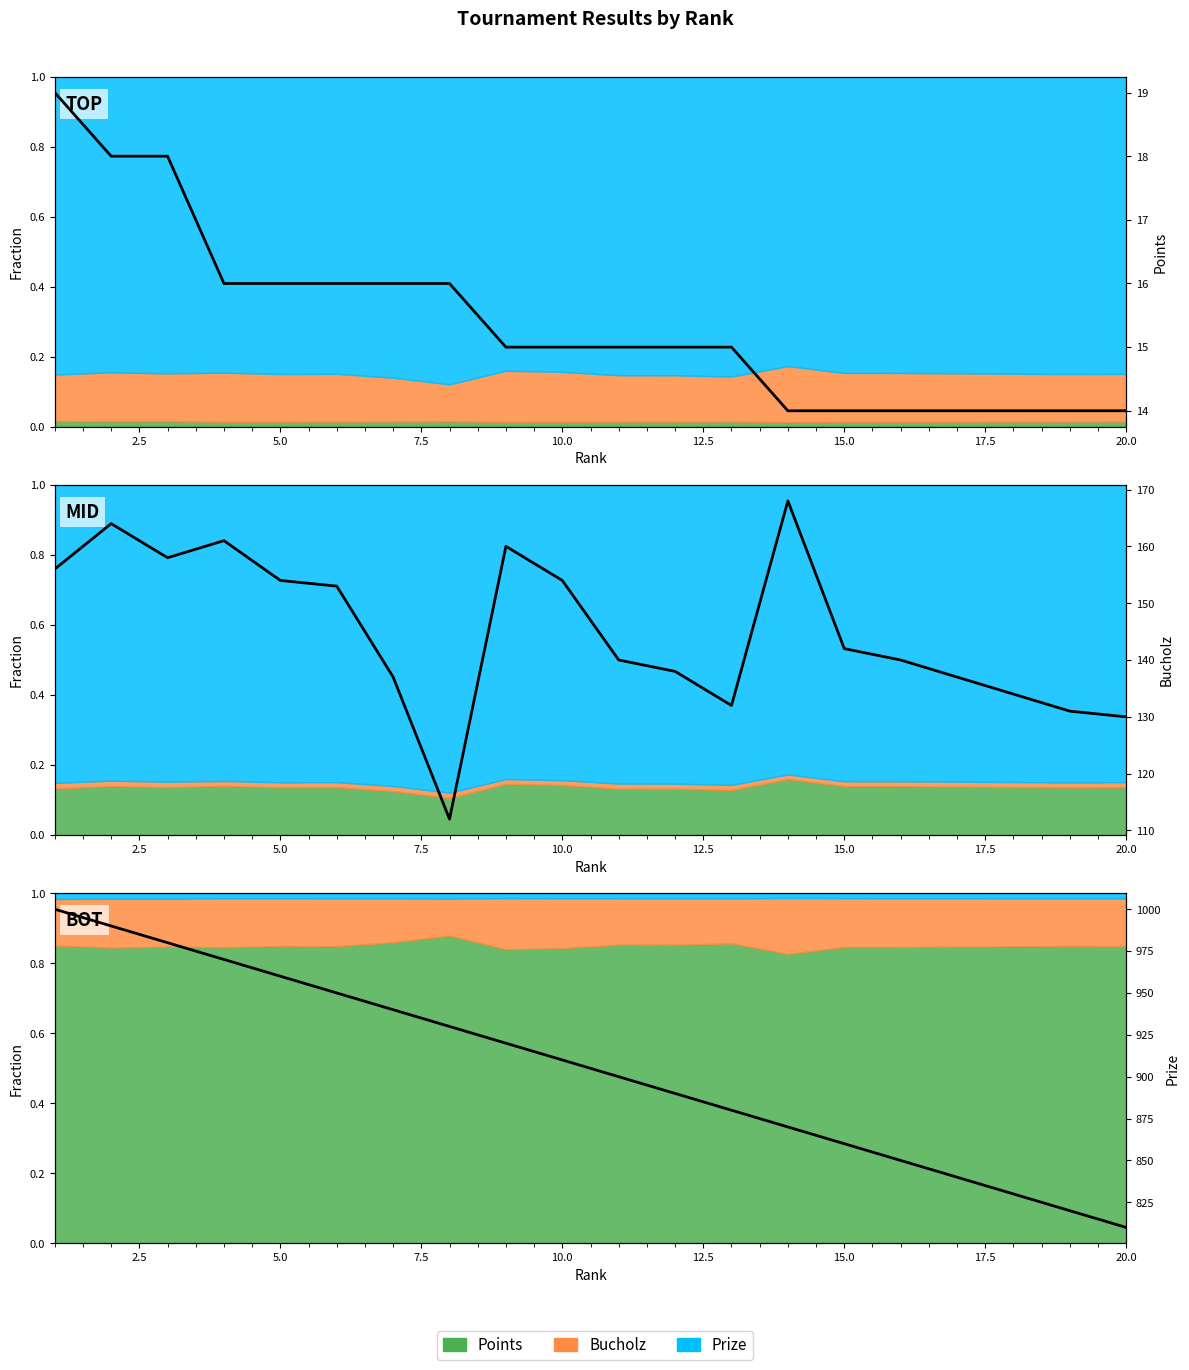

Which series has the largest range (max minus min)?

Raw Prize